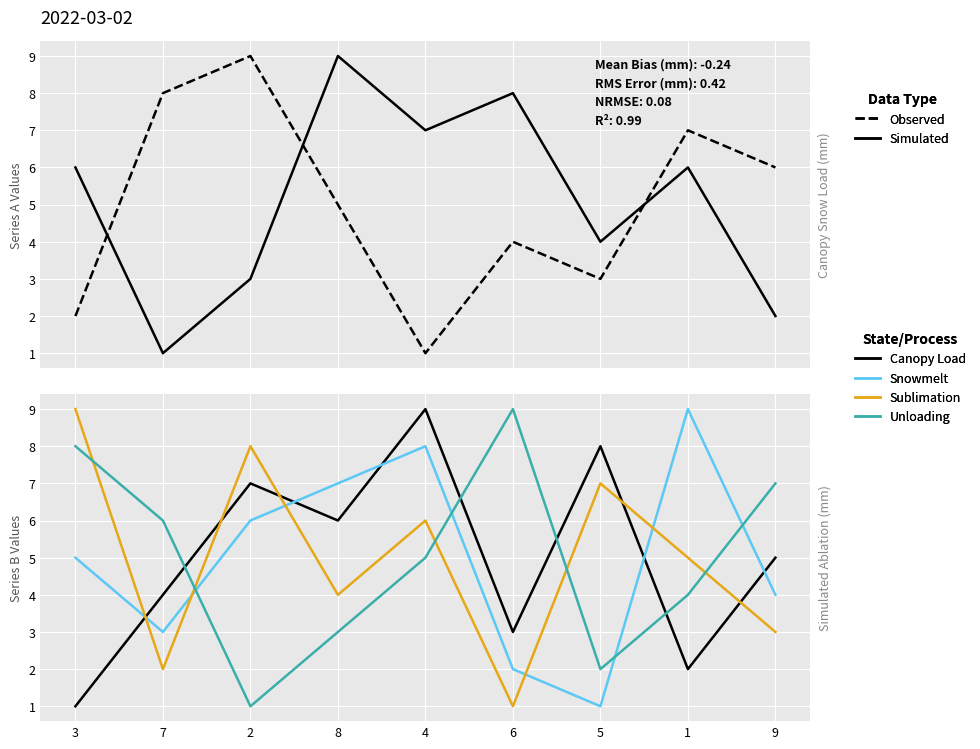

At 8, list the series in order from smallest to largest.

Unloading, Sublimation, Observed, Canopy Load, Snowmelt, Simulated